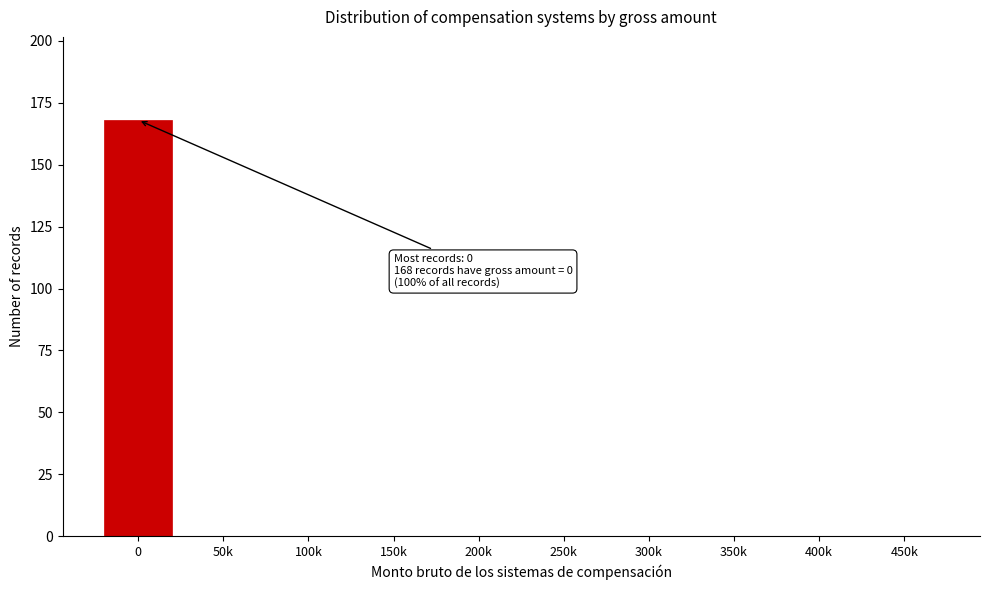

Reading left to right, what are all the values shown in this chart?

0=168	50k=0	100k=0	150k=0	200k=0	250k=0	300k=0	350k=0	400k=0	450k=0